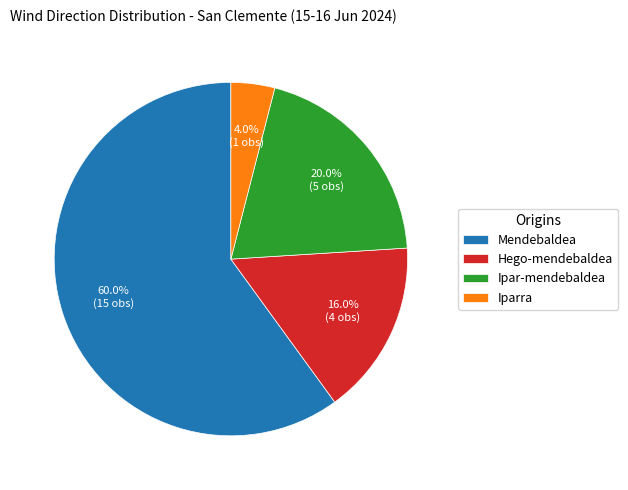

Approximately how many times larger is the value at Mendebaldea compared to Iparra?

15.0